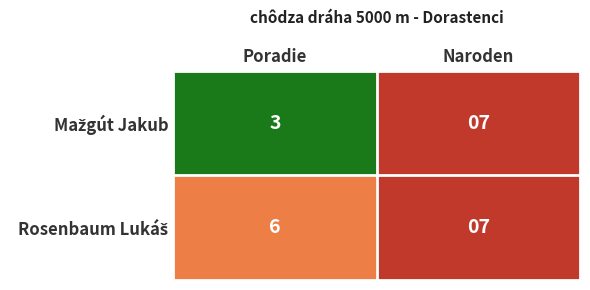

How many data points does each series have?

2